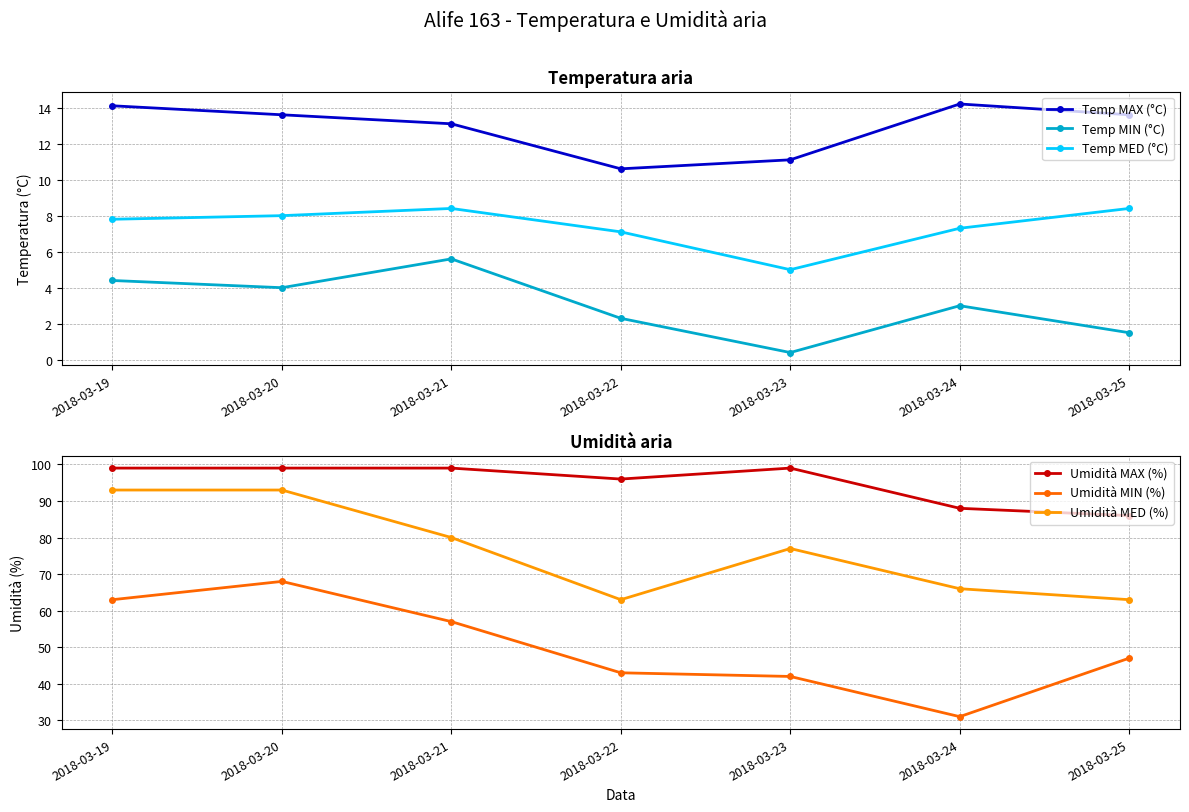

Rank the categories by Temp MAX (°C) value from highest to lowest.

2018-03-24, 2018-03-19, 2018-03-20, 2018-03-25, 2018-03-21, 2018-03-23, 2018-03-22